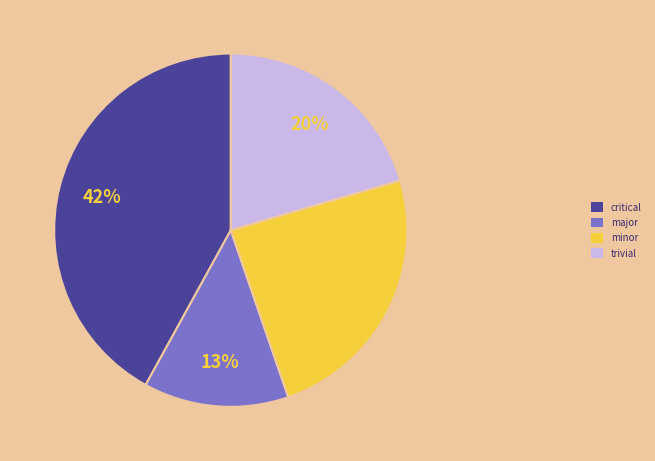

To the nearest percent, what is the average slice percentage?

25%